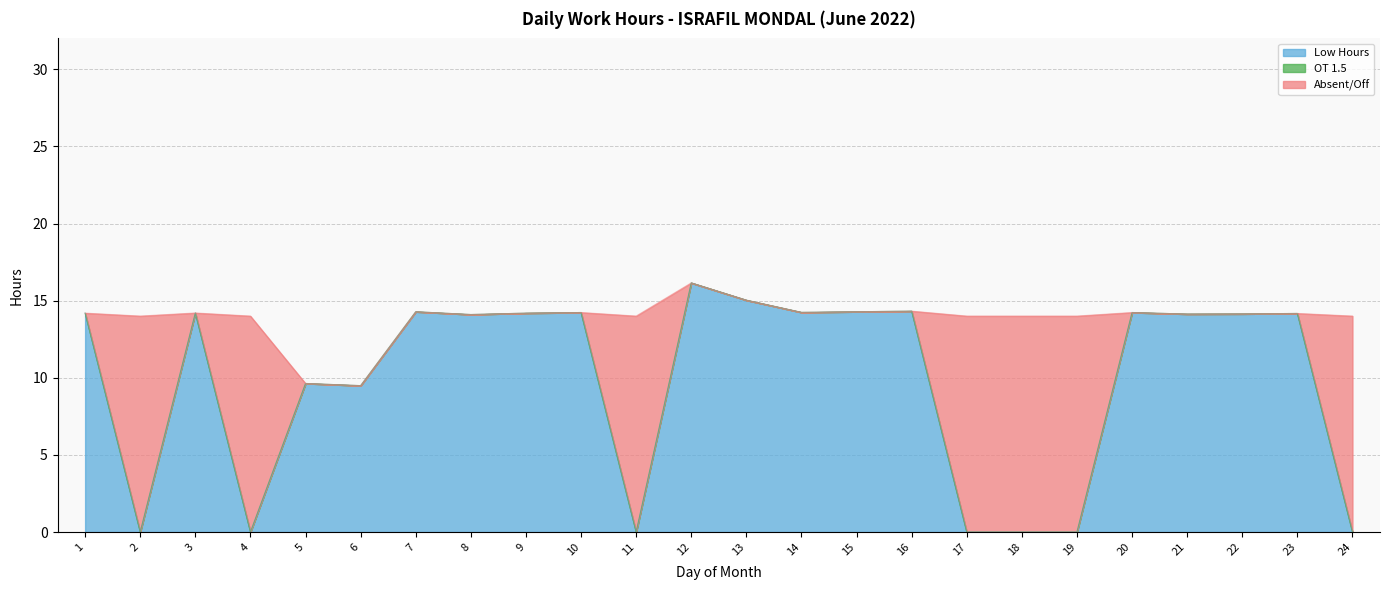

Rank the series by their maximum value, from highest to lowest.

Low Hours, Absent/Off, OT 1.5